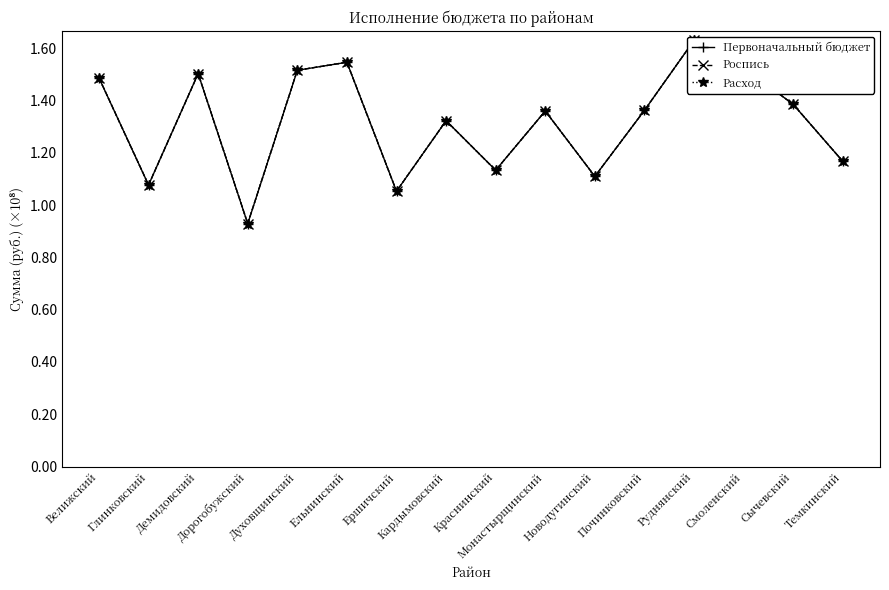

Reading left to right, extract all data points from this chart.

Первоначальный бюджет: Велижский=1.5	Глинковский=1.1	Демидовский=1.5	Дорогобужский=0.9	Духовщинский=1.5	Ельнинский=1.5	Ершичский=1.1	Кардымовский=1.3	Краснинский=1.1	Монастырщинский=1.4	Новодугинский=1.1	Починковский=1.4	Руднянский=1.6	Смоленский=1.5	Сычевский=1.4	Темкинский=1.2
Роспись: Велижский=1.5	Глинковский=1.1	Демидовский=1.5	Дорогобужский=0.9	Духовщинский=1.5	Ельнинский=1.5	Ершичский=1.1	Кардымовский=1.3	Краснинский=1.1	Монастырщинский=1.4	Новодугинский=1.1	Починковский=1.4	Руднянский=1.6	Смоленский=1.5	Сычевский=1.4	Темкинский=1.2
Расход: Велижский=1.5	Глинковский=1.1	Демидовский=1.5	Дорогобужский=0.9	Духовщинский=1.5	Ельнинский=1.5	Ершичский=1.1	Кардымовский=1.3	Краснинский=1.1	Монастырщинский=1.4	Новодугинский=1.1	Починковский=1.4	Руднянский=1.6	Смоленский=1.5	Сычевский=1.4	Темкинский=1.2